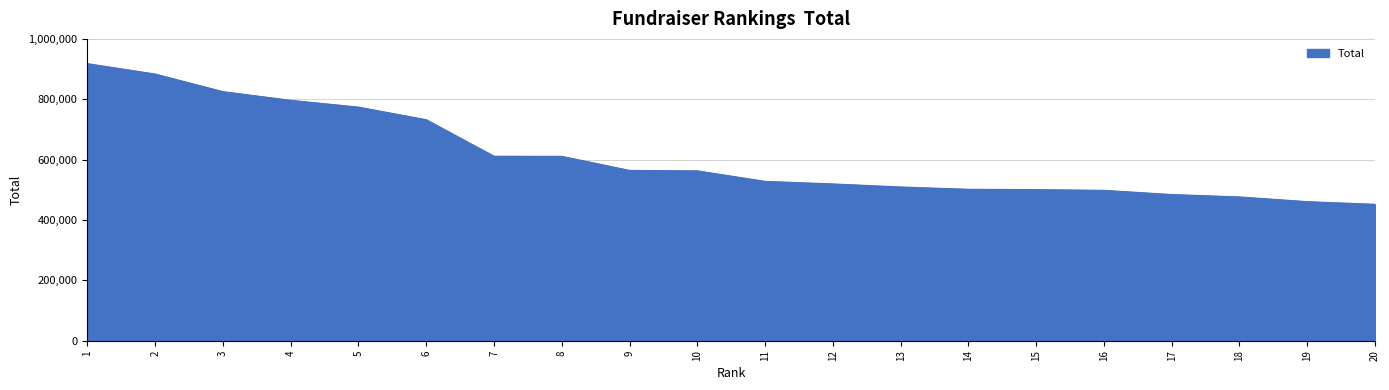

Does the chart display data point markers on the line(s)?

No